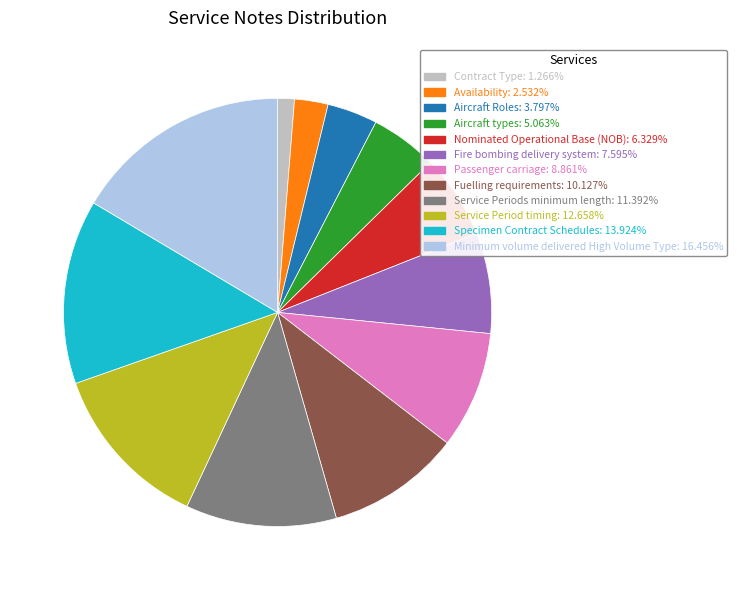

Is there a majority slice in this chart?

No